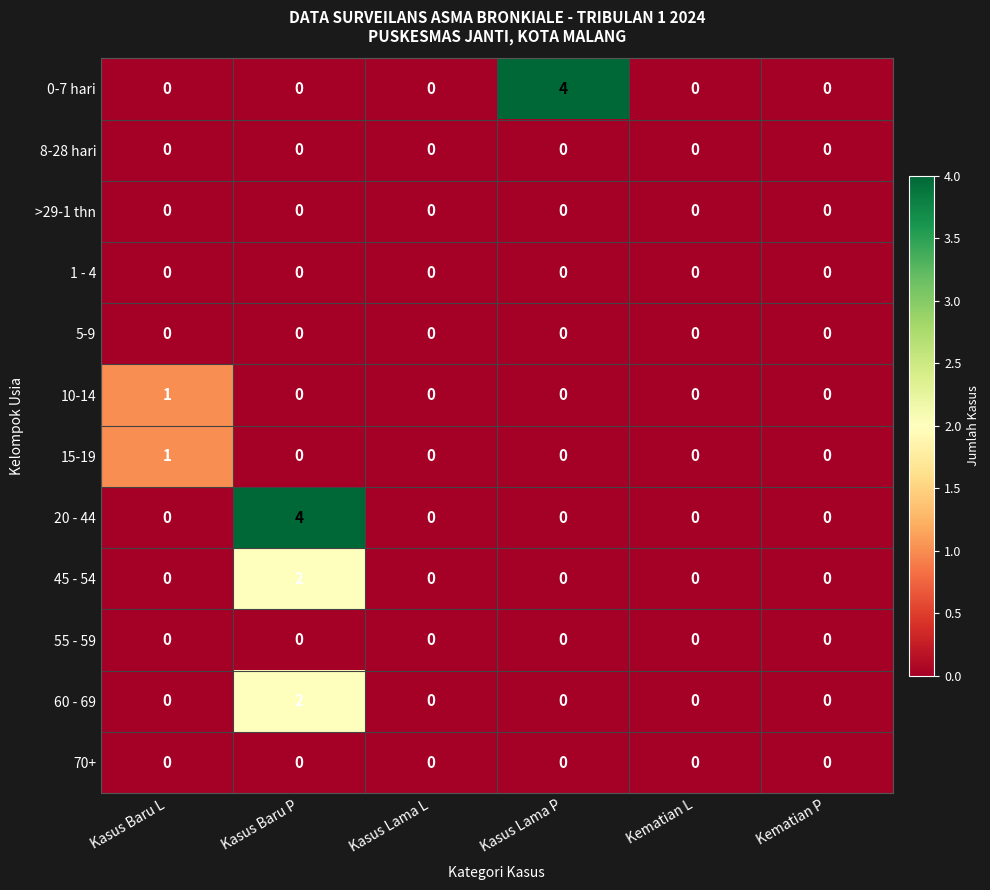

At which category is the sum across all series the highest?

Kasus Baru P